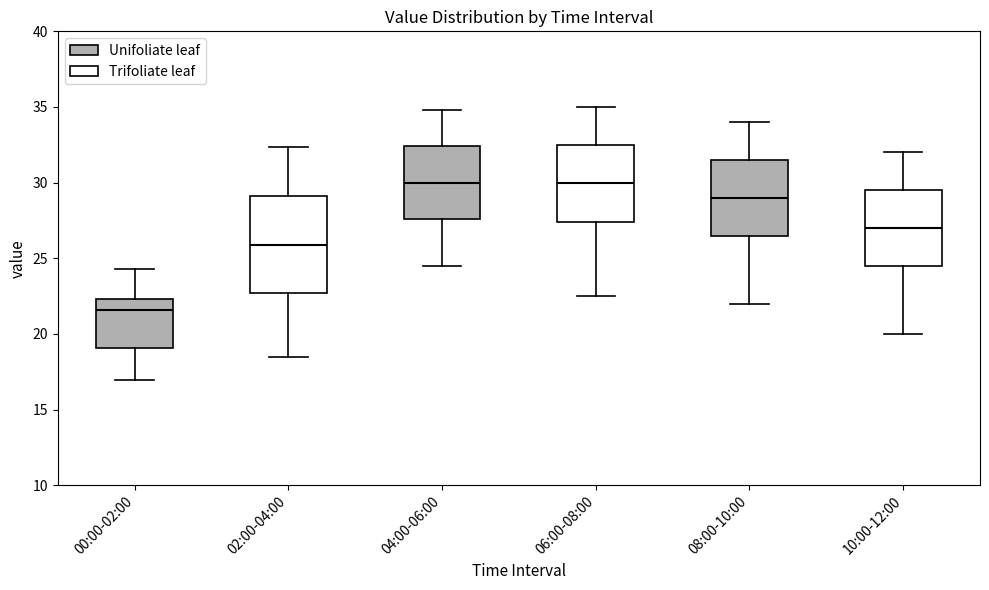

Which box's median line is the lowest?

00:00-02:00